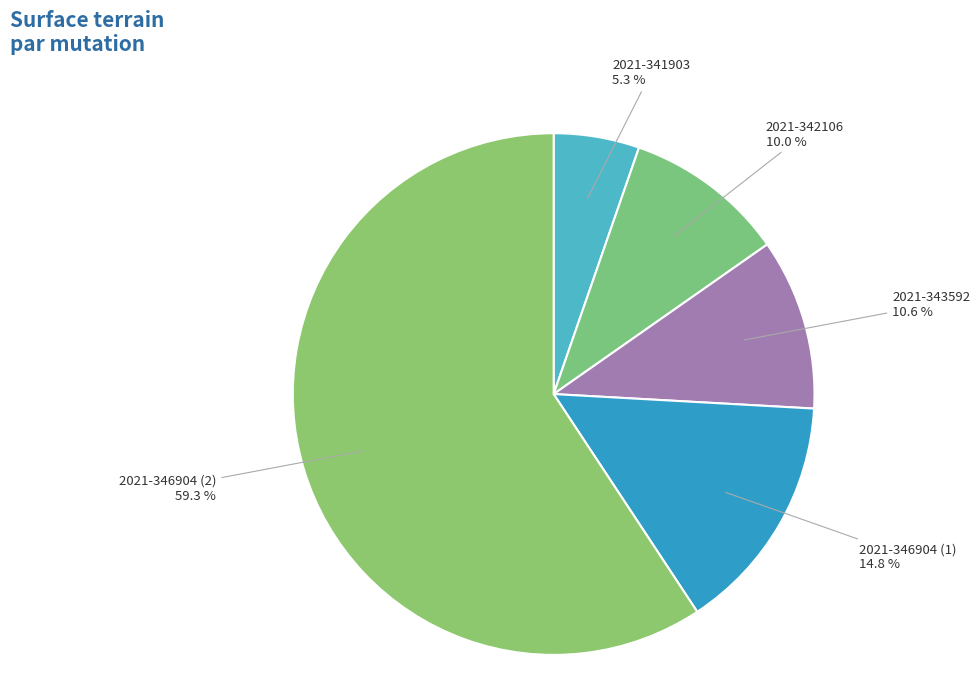

How many segments does this pie chart have?

5